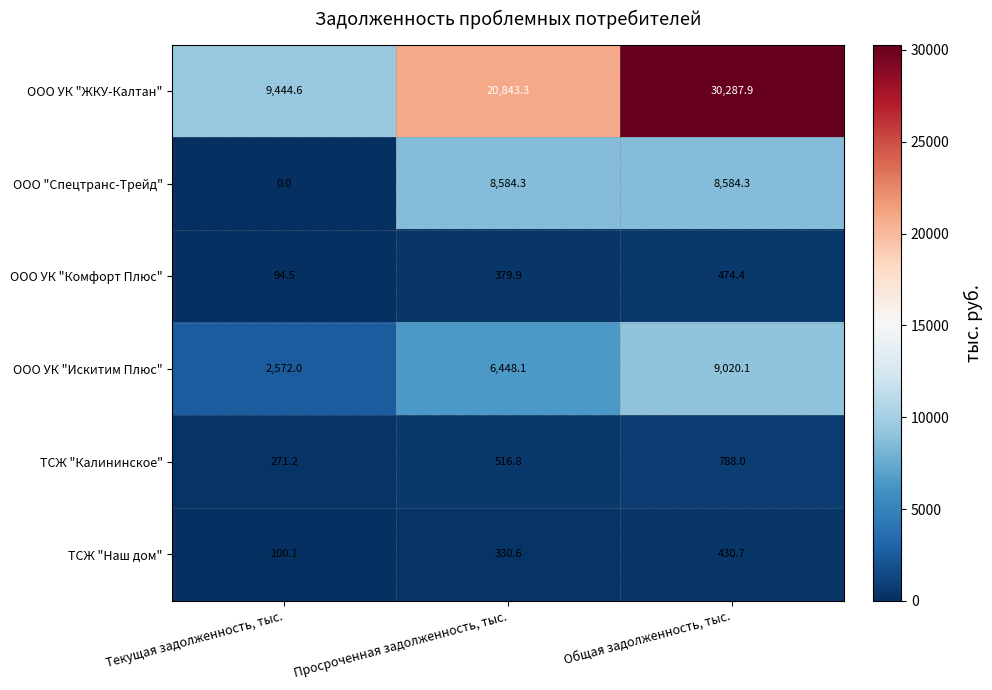

What is the greatest value displayed?

30287.9